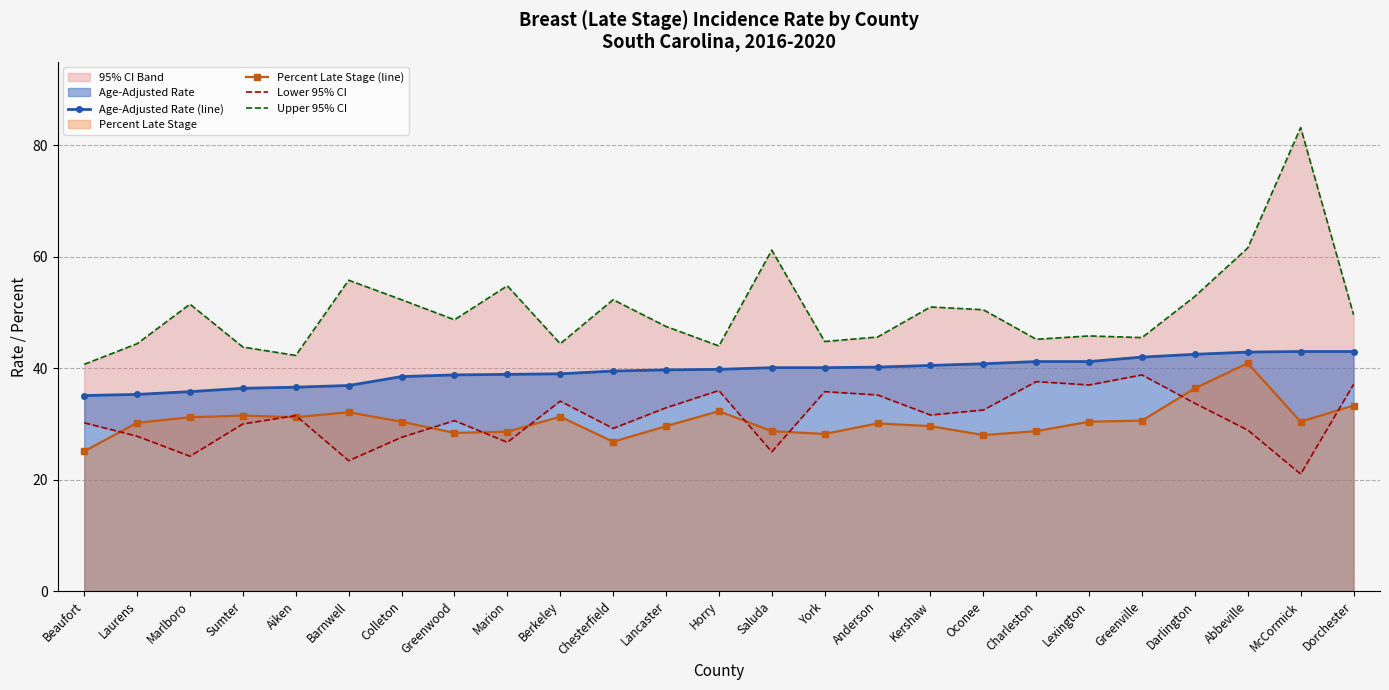

What is the smallest value displayed?

21.0